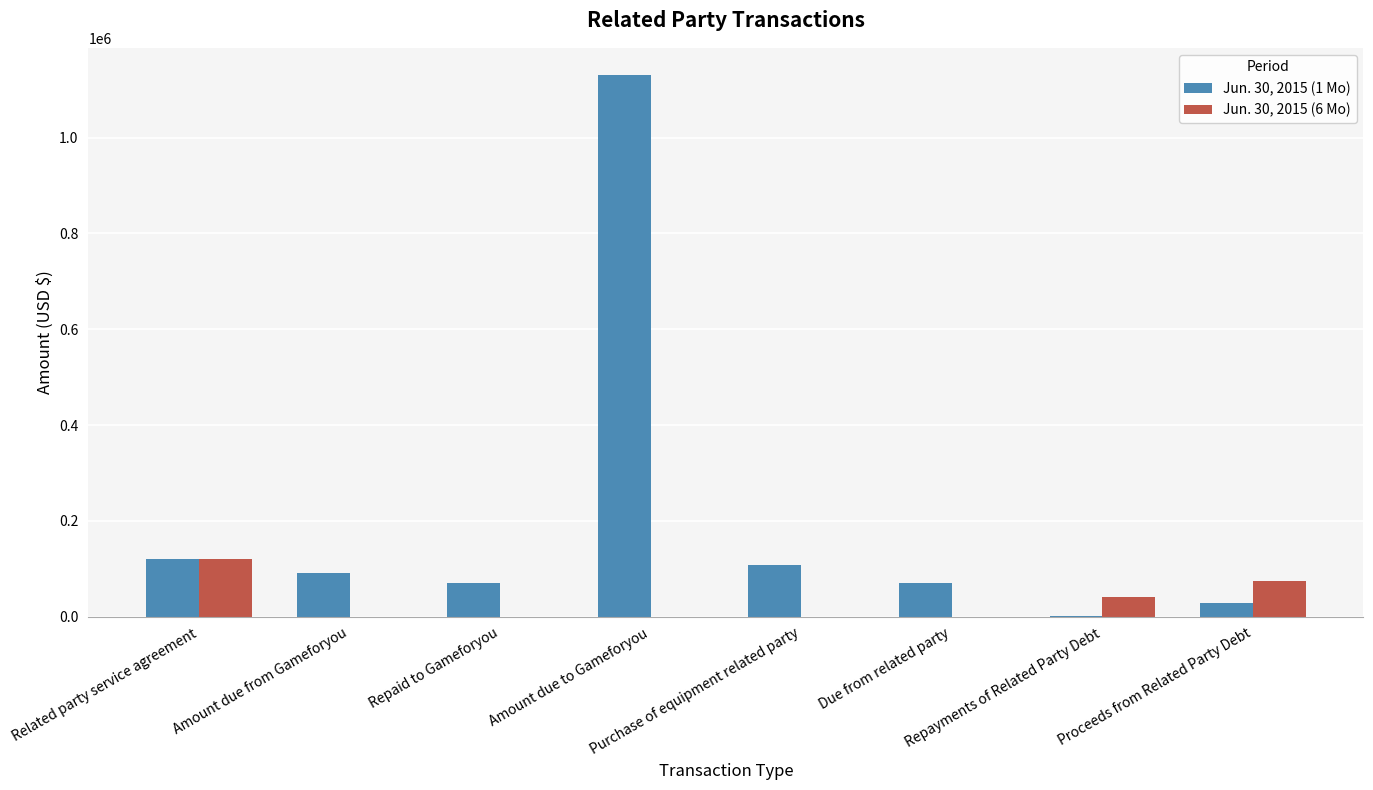

Reading left to right, list all the values displayed in this chart.

Jun. 30, 2015 (1 Mo): 120000	90412	70352	1131000	107341	70352	1000	28720
Jun. 30, 2015 (6 Mo): 120000	0	0	0	0	0	40000	75200